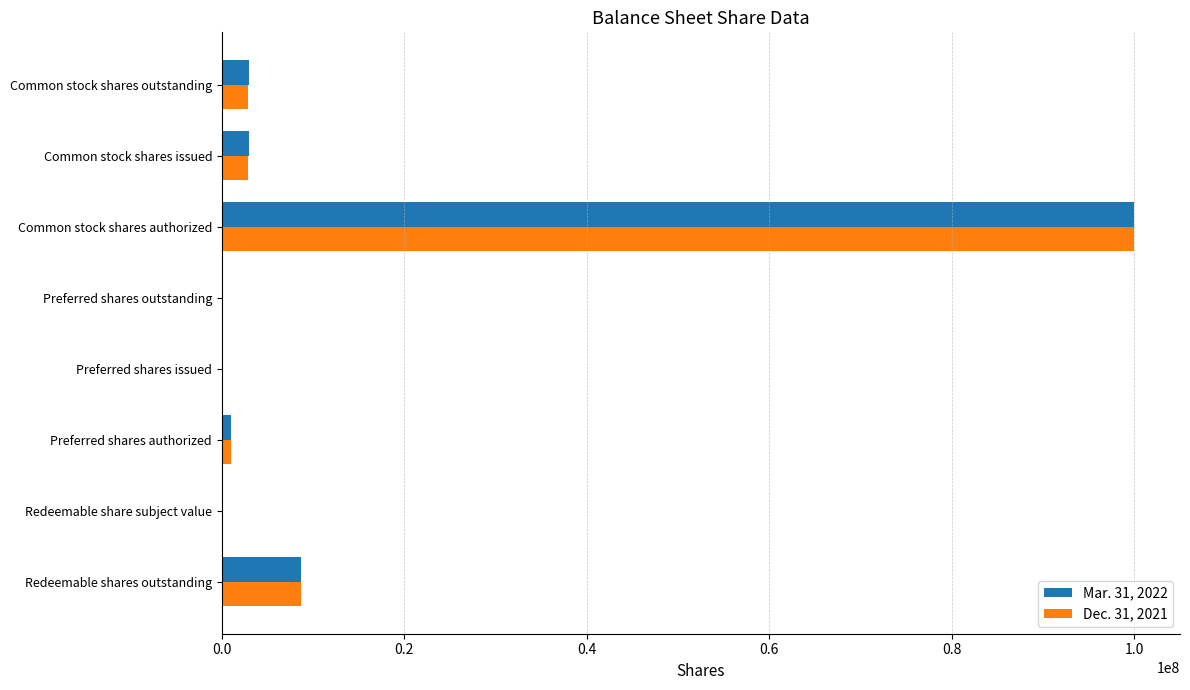

At which category is the sum across all series the highest?

Common stock shares authorized